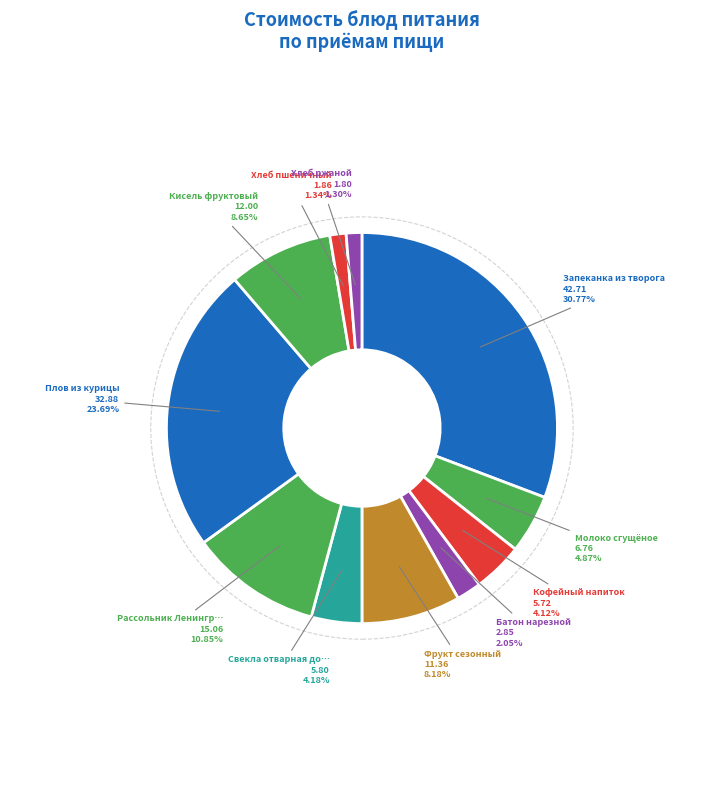

Which category has the biggest portion of the pie?

Запеканка из творога